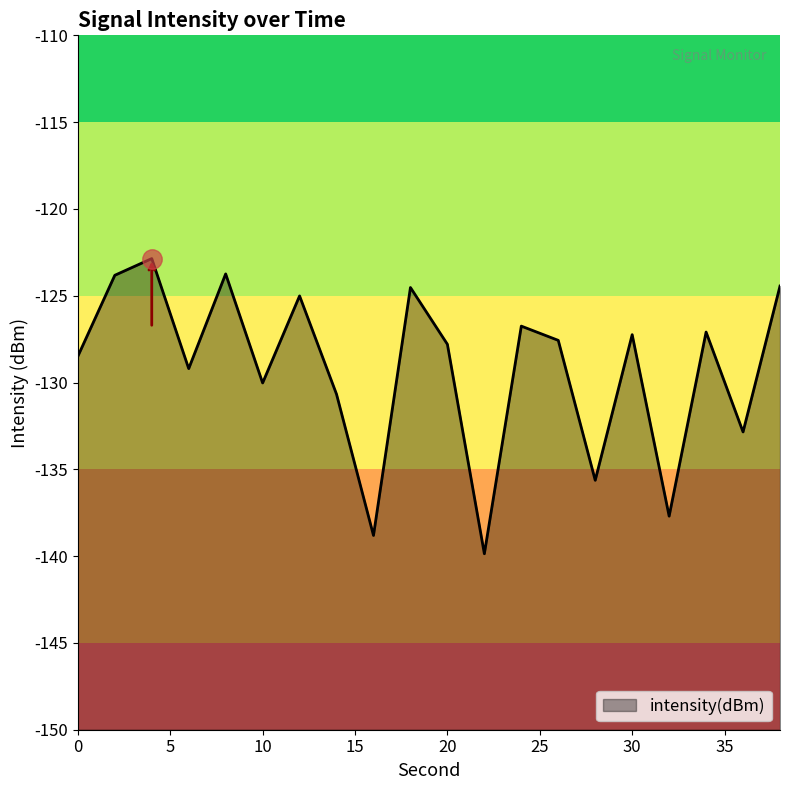

True or false: the data shows -127.2 at 30.

True